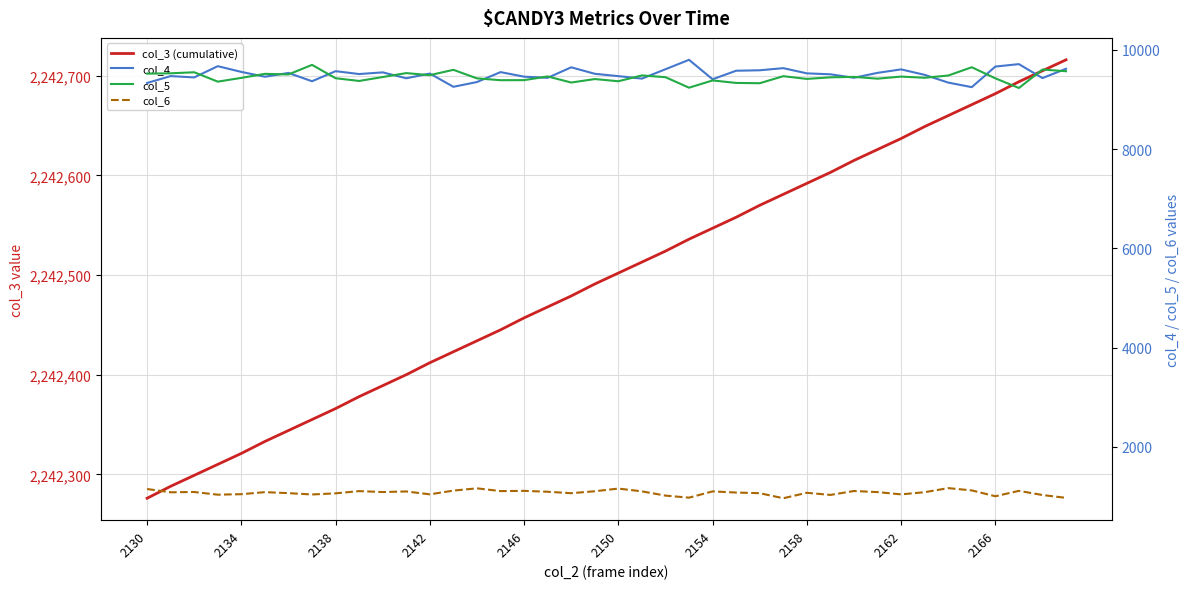

What is the smallest value displayed?

964